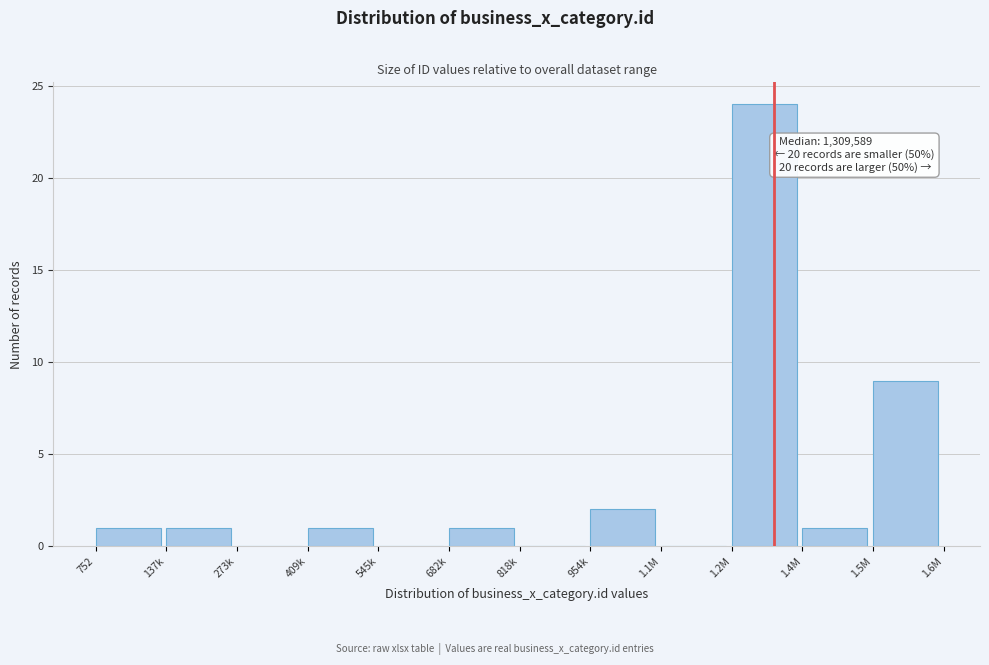

Reading left to right, transcribe all the data shown in this chart.

752=1	137k=1	273k=0	409k=1	545k=0	682k=1	818k=0	954k=2	1.1M=0	1.2M=24	1.4M=1	1.5M=9